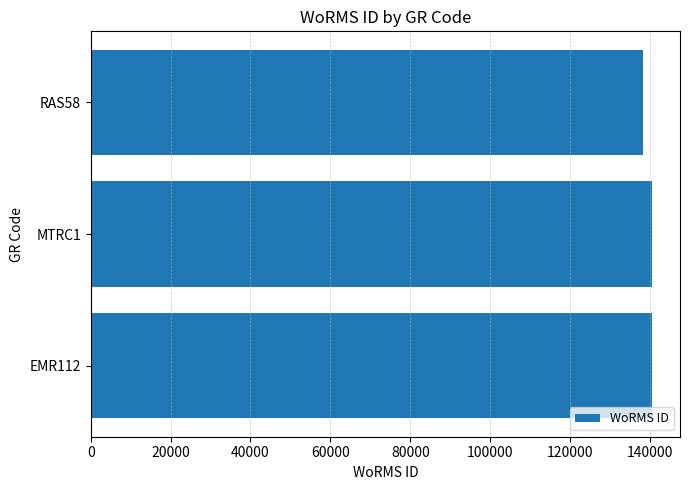

Are the bars grouped side by side (vs. stacked)?

No